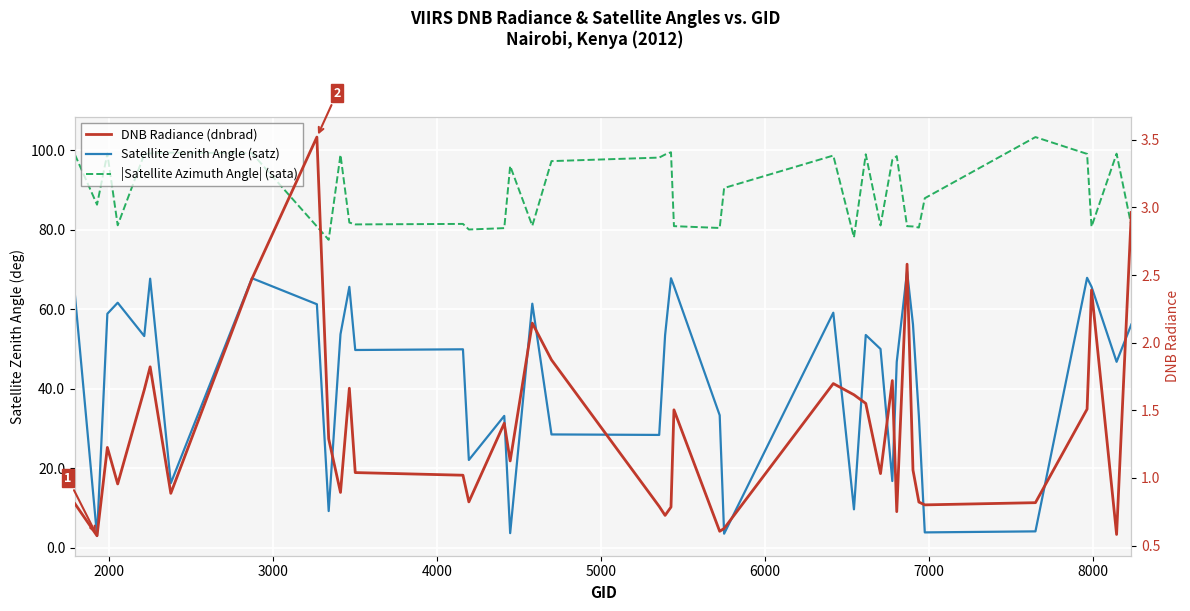

What are all the series names shown in the legend?

Satellite Zenith Angle (satz), |Satellite Azimuth Angle| (sata), DNB Radiance (dnbrad)